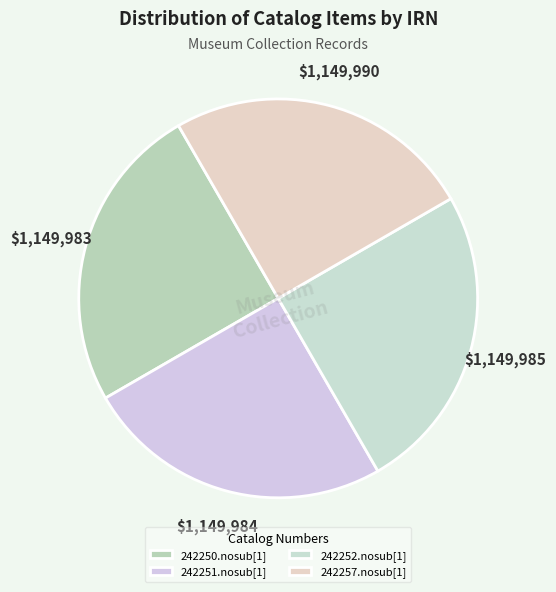

What percentage do 242250.nosub[1] and 242251.nosub[1] together represent?

50.0%